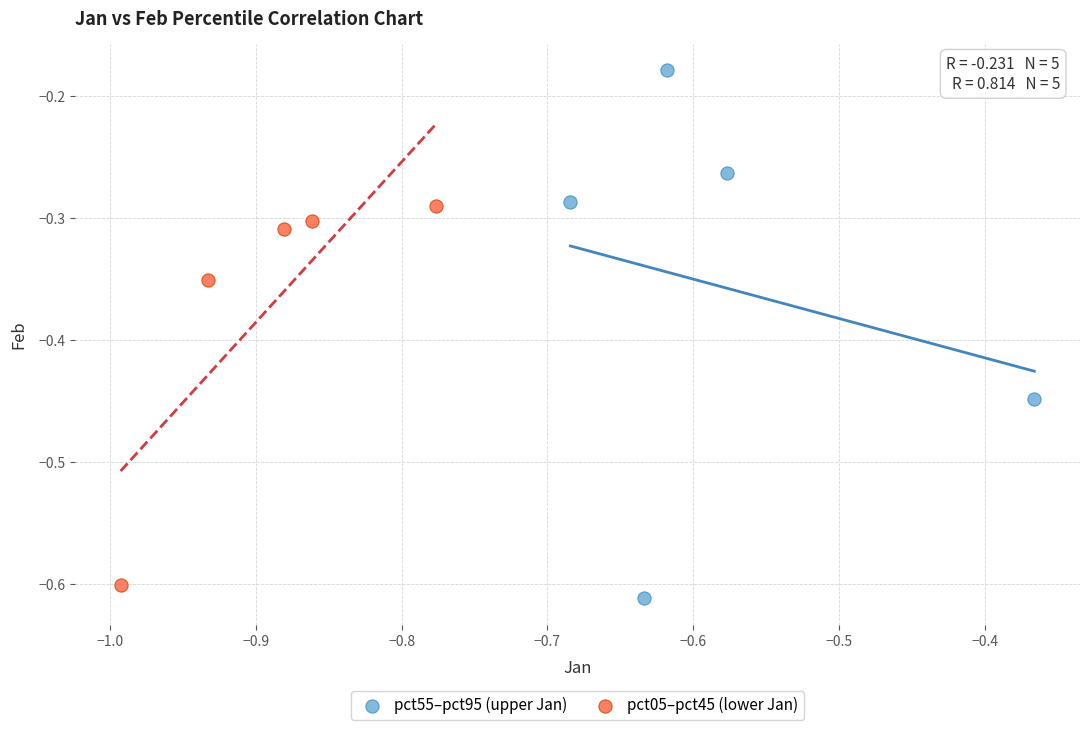

Which series contains the highest Y value?

pct55–pct95 (upper Jan)